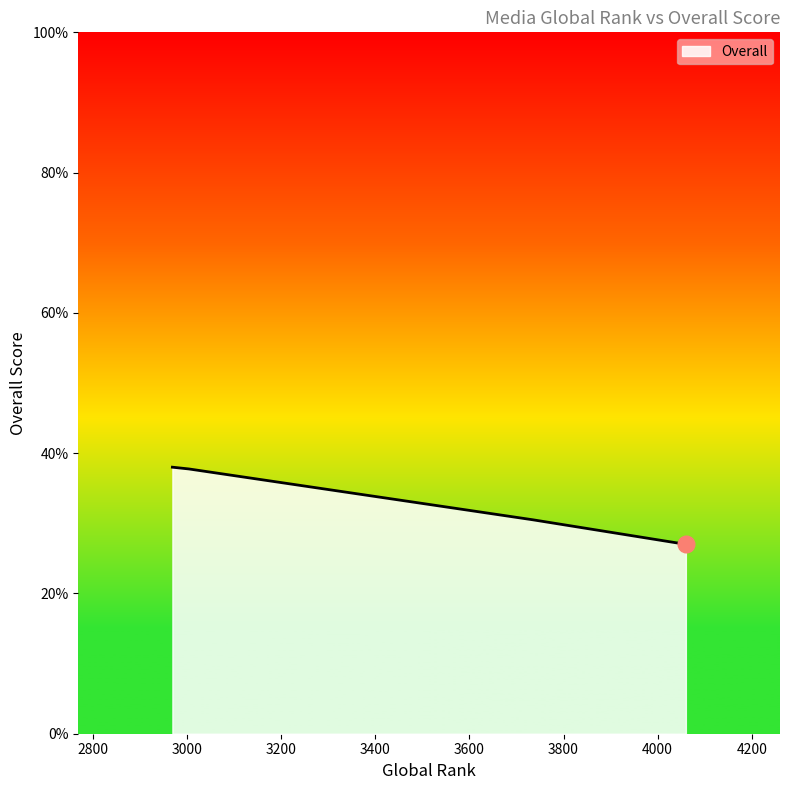

True or false: the data has more than 2 interior local peaks.

False